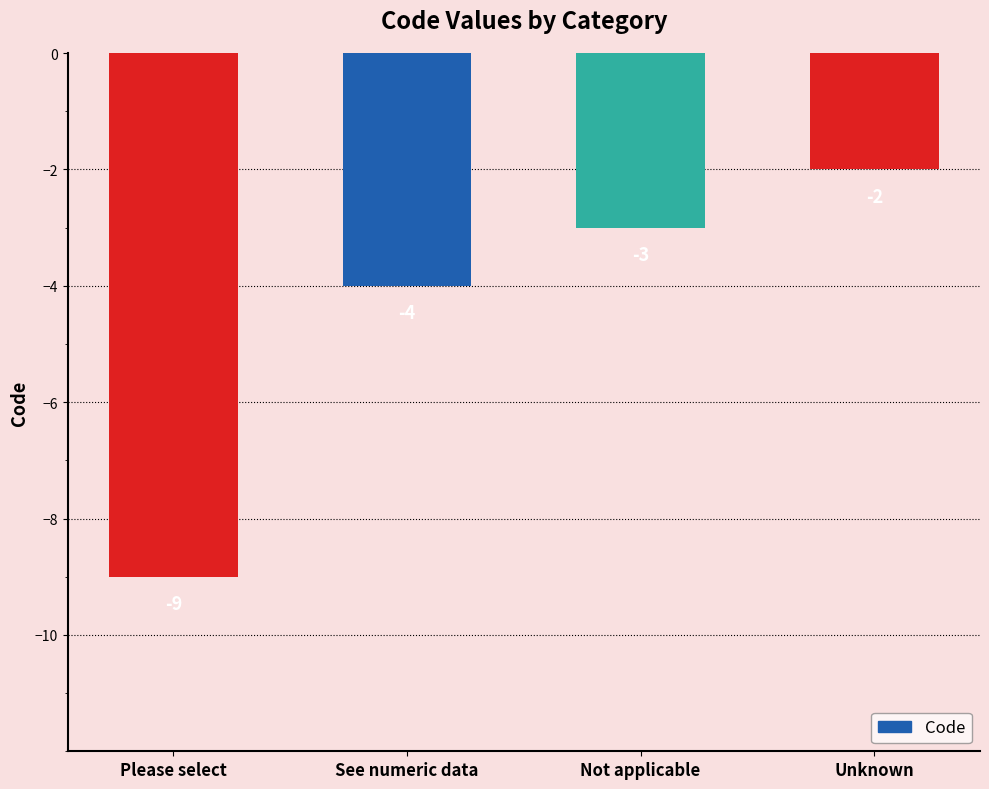

What is the smallest value displayed?

-9